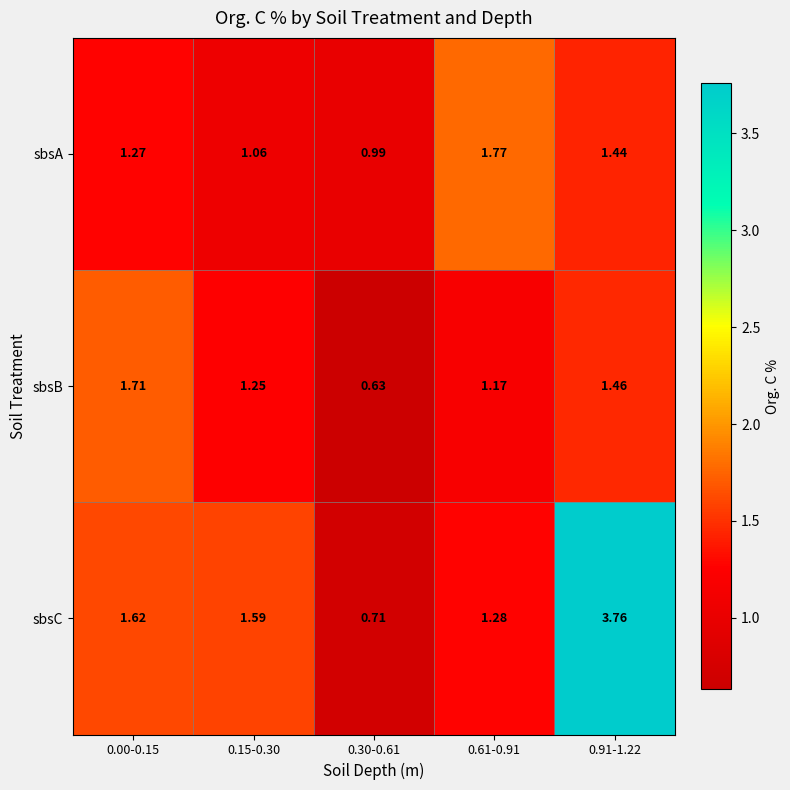

Is the value of sbsB at 0.30-0.61 greater than the value of sbsC at 0.00-0.15?

No